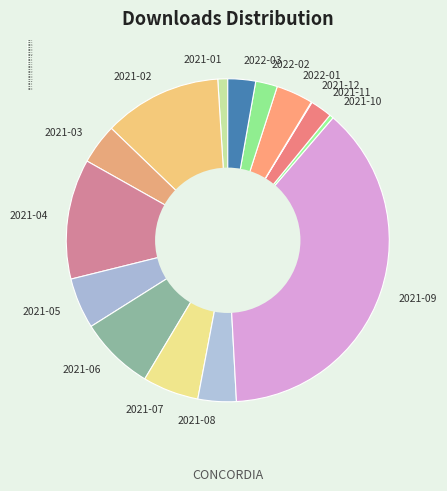

Is it true that 2021-09 is 46% of the pie?

False